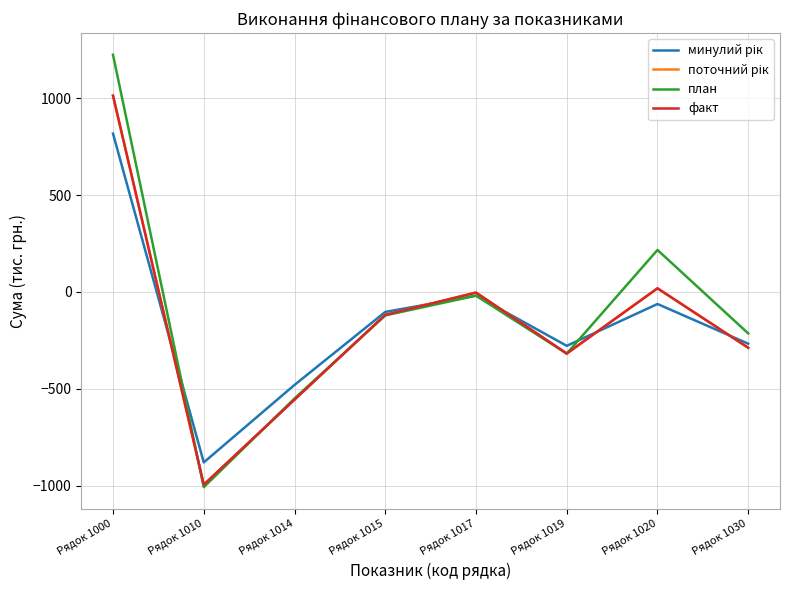

Where does the факт series first go above -118?

Рядок 1000